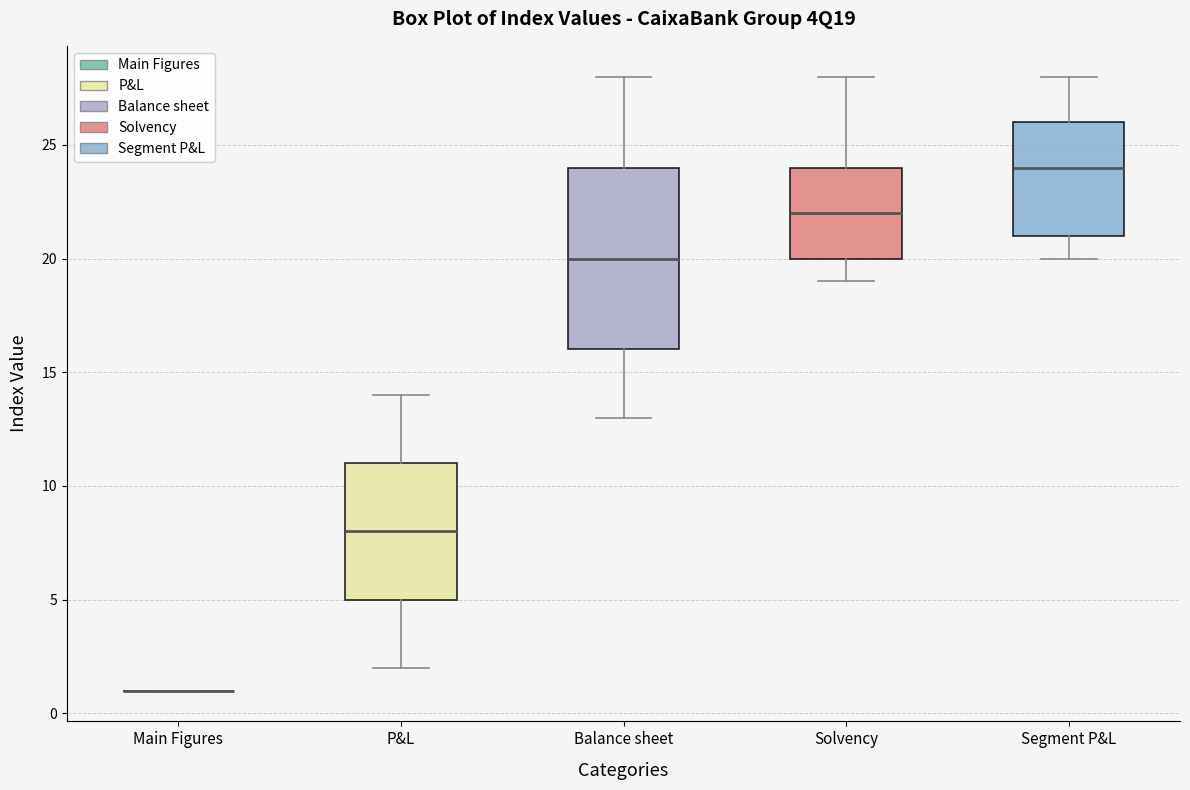

Reading left to right, read every box against the y-axis: the position of its median line, the range the box covers, and the ends of its whiskers. The values are not printed on the chart, so give them approximately, as read against the axis.

Main Figures: box collapsed to a line at 1, whiskers 1 to 1
P&L: median 8, box 5 to 11, whiskers 2 to 14
Balance sheet: median 20, box 16 to 24, whiskers 13 to 28
Solvency: median 22, box 20 to 24, whiskers 19 to 28
Segment P&L: median 24, box 21 to 26, whiskers 20 to 28